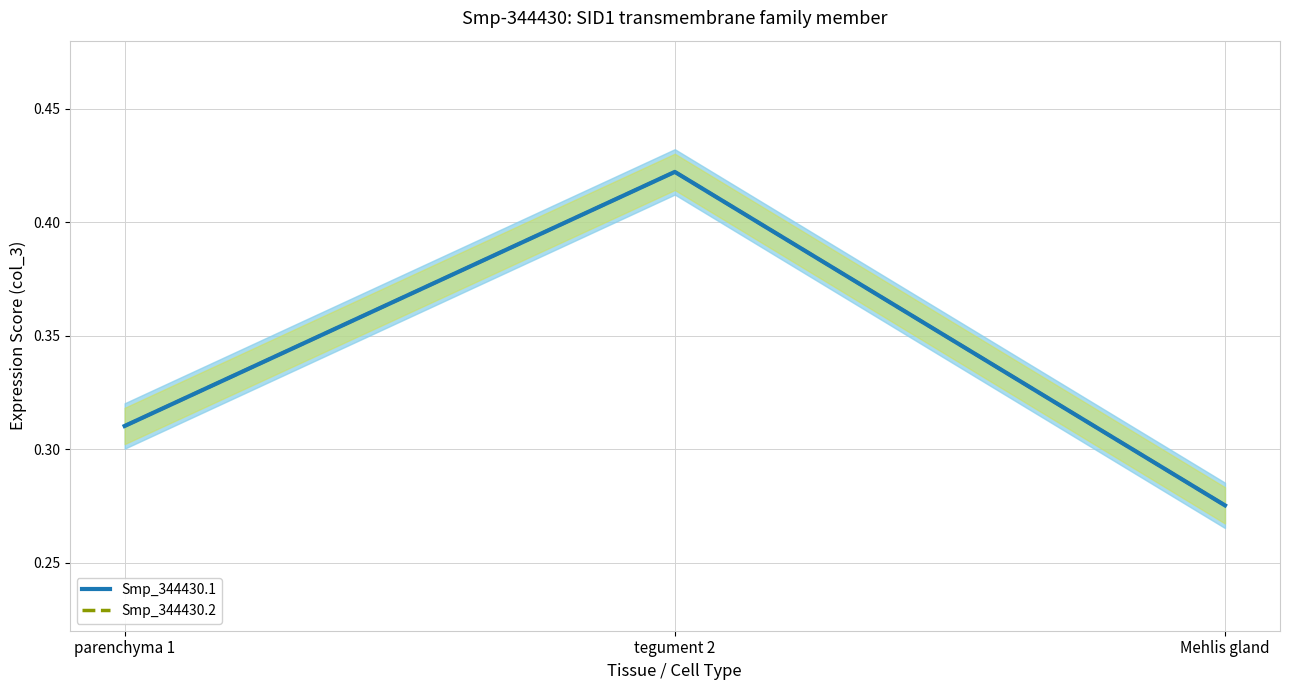

Which series has the widest spread of values?

Smp_344430.1